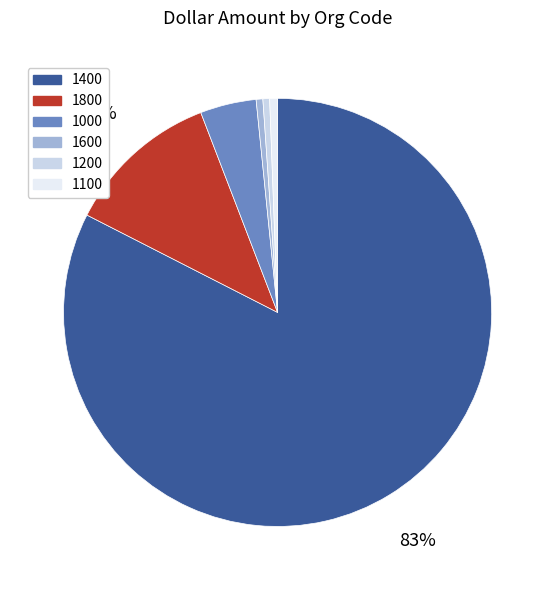

Is it true that 1000 is 4% of the pie?

True